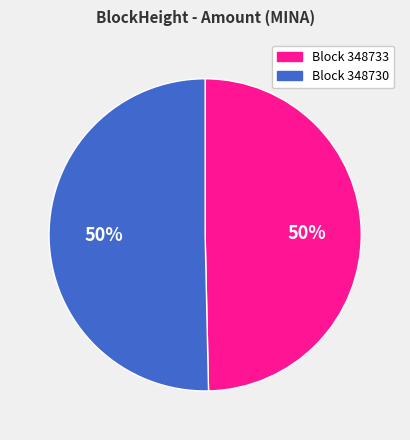

To the nearest percent, what is the average slice percentage?

50%